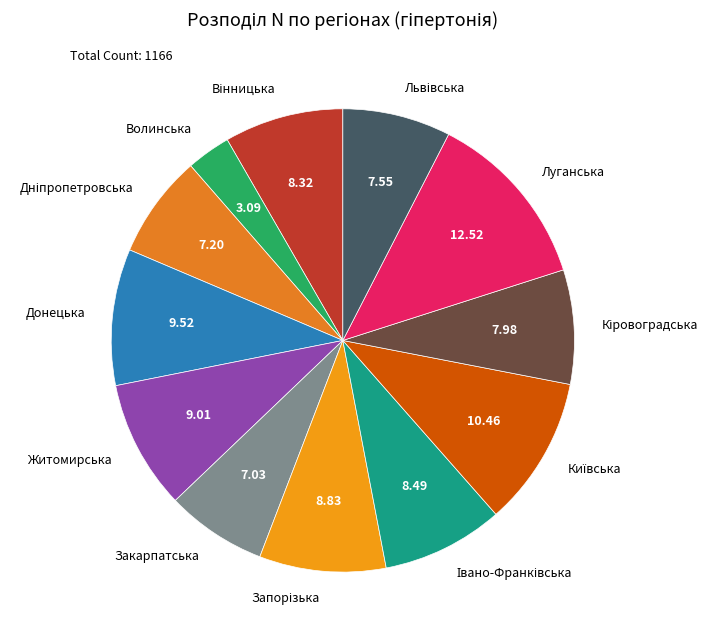

How many segments does this pie chart have?

12